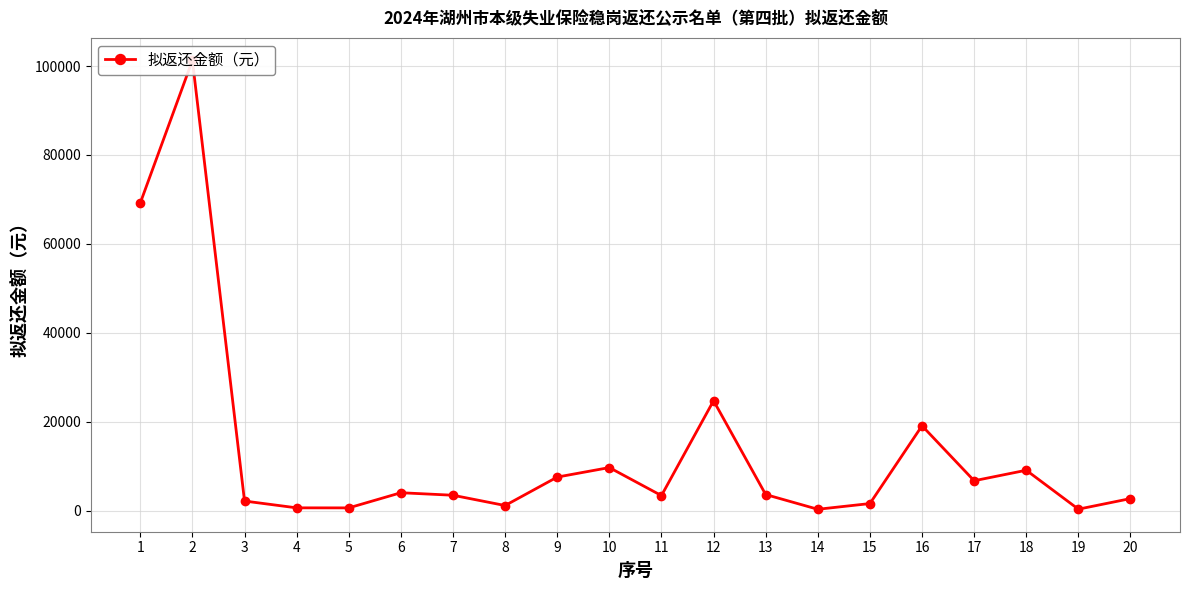

Reading left to right, transcribe all the data shown in this chart.

1=69205.6	2=101283.0	3=2173.5	4=642.6	5=634.2	6=4042.2	7=3476.8	8=1164.2	9=7562.0	10=9701.6	11=3396.8	12=24736.8	13=3635.0	14=321.3	15=1606.6	16=19100.6	17=6737.0	18=9101.6	19=345.7	20=2725.1